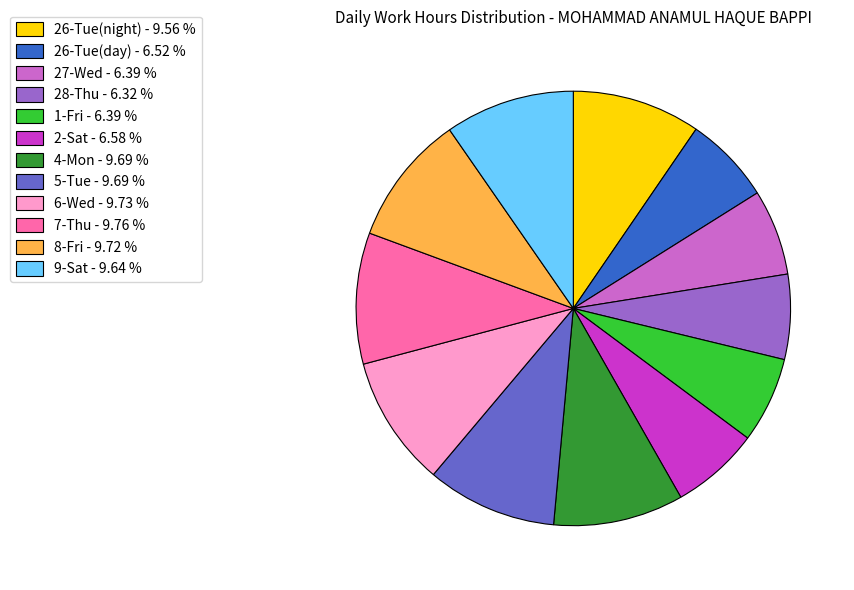

Is there a majority slice in this chart?

No